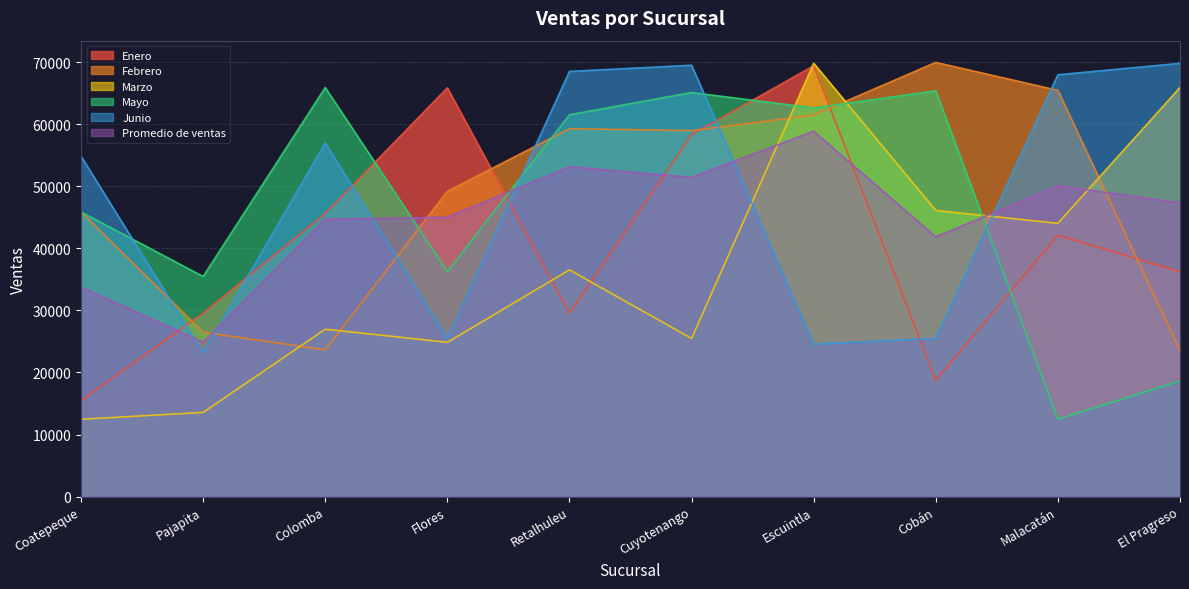

What is the label of the 3rd point from the left?

Colomba